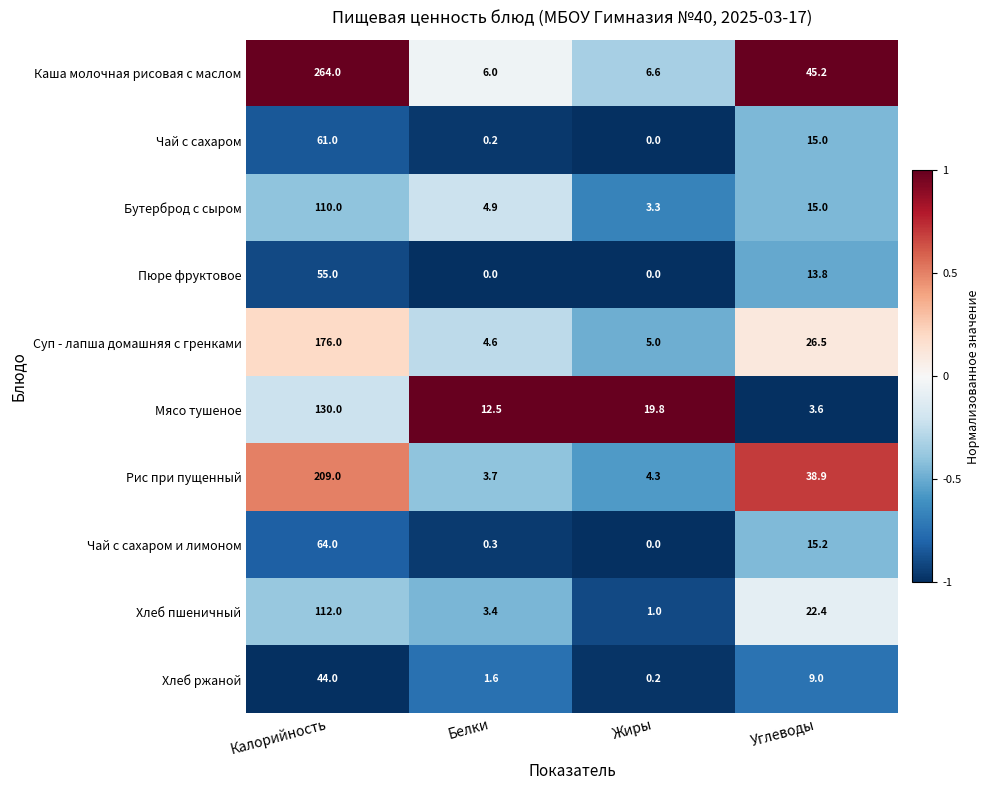

List the series in order of their peak value, highest first.

Каша молочная рисовая с маслом, Рис при пущенный, Суп - лапша домашняя с гренками, Мясо тушеное, Хлеб пшеничный, Бутерброд с сыром, Чай с сахаром и лимоном, Чай с сахаром, Пюре фруктовое, Хлеб ржаной